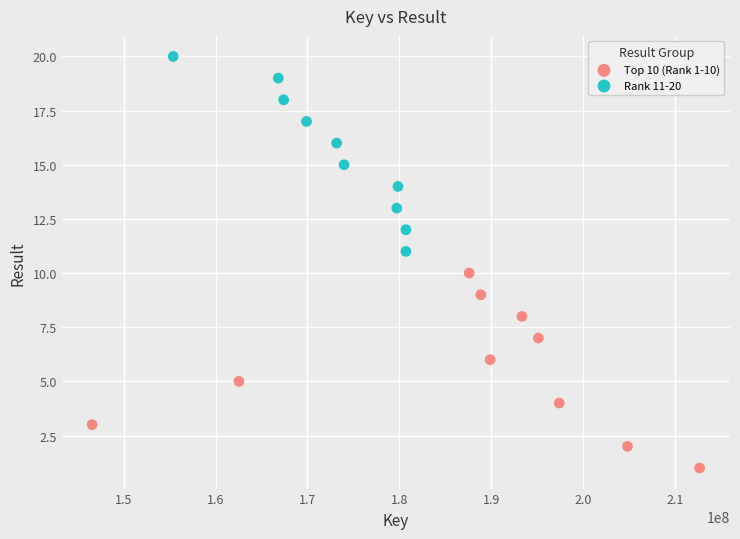

Which series reaches the minimum Y coordinate?

Top 10 (Rank 1-10)